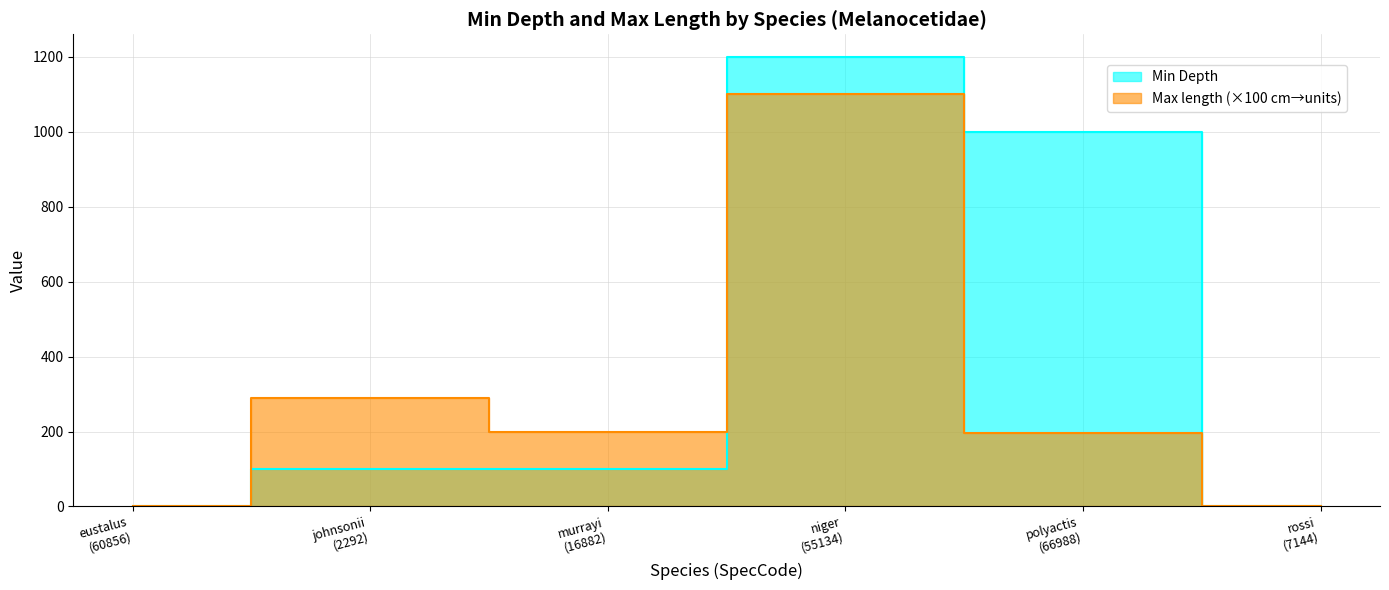

Where is Min Depth nearest to the value 600?

polyactis
(66988)